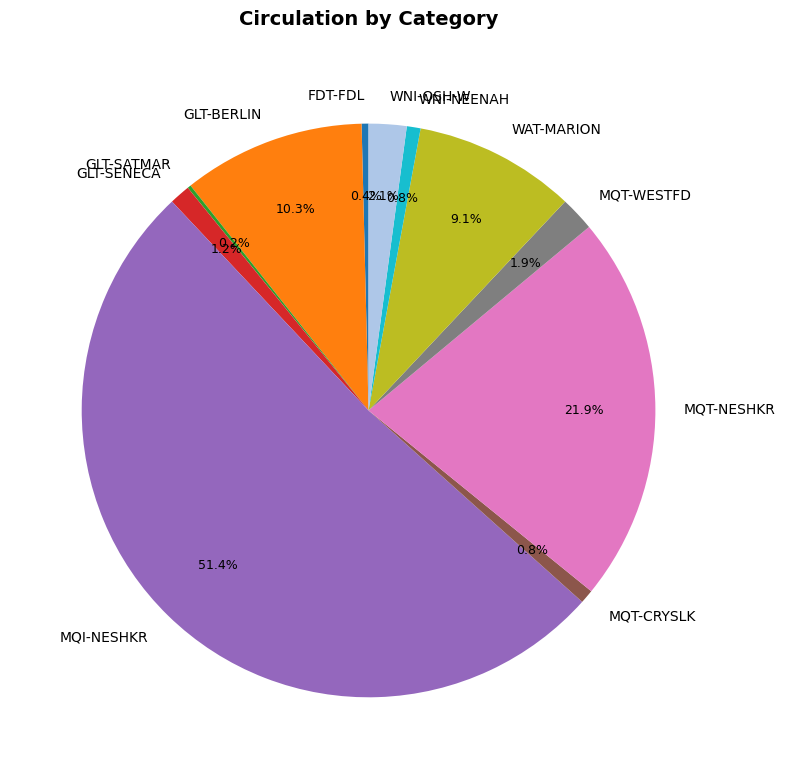

To the nearest percent, what percentage of the pie is MQI-NESHKR?

51%